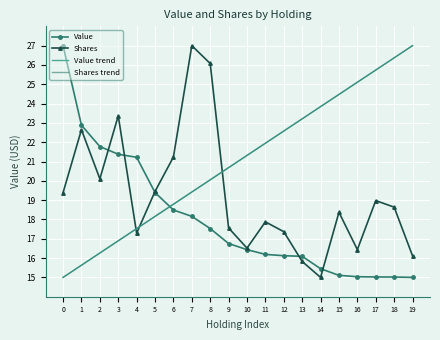

What is the total value across all series at 3?

78.5